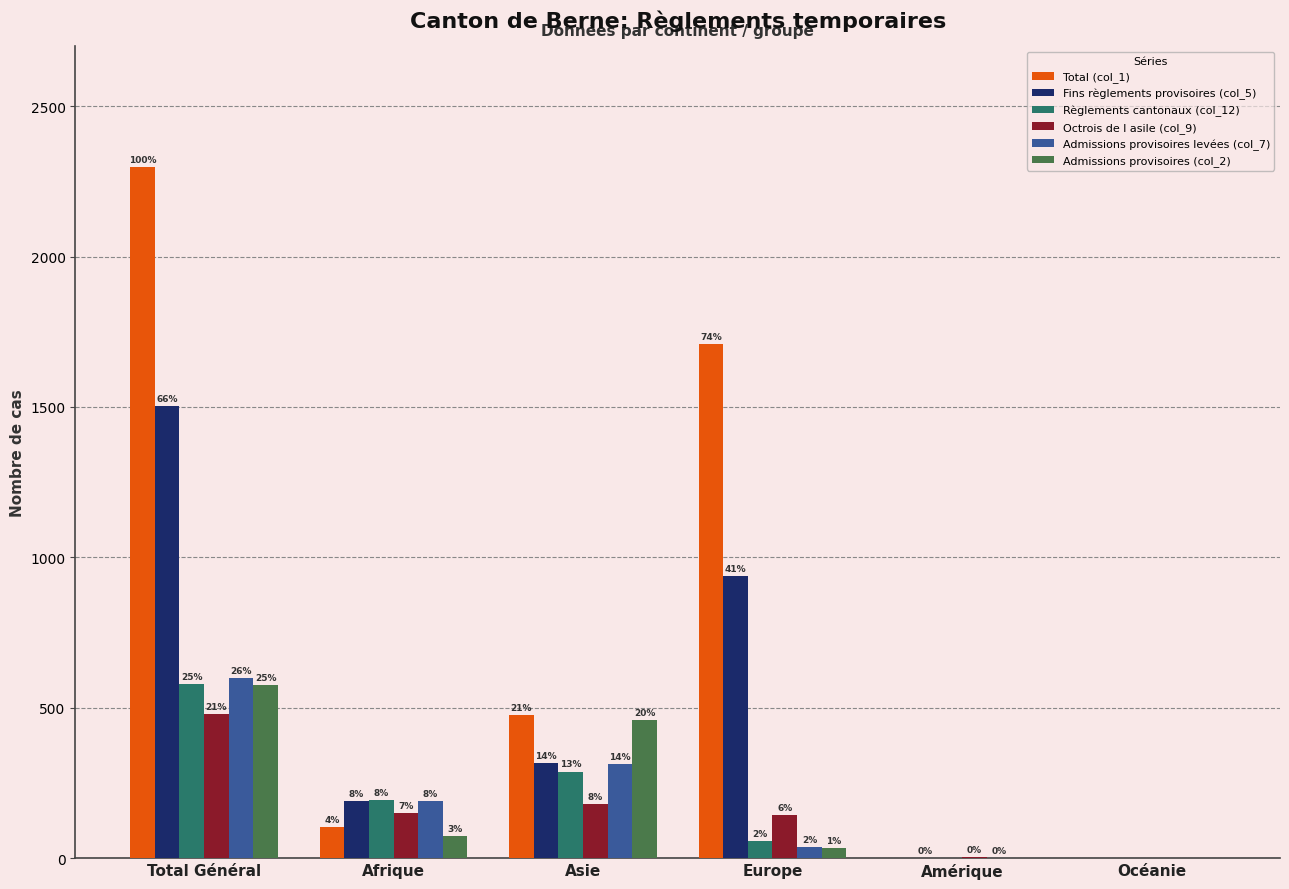

Which series has the largest total across all categories?

Total (col_1)